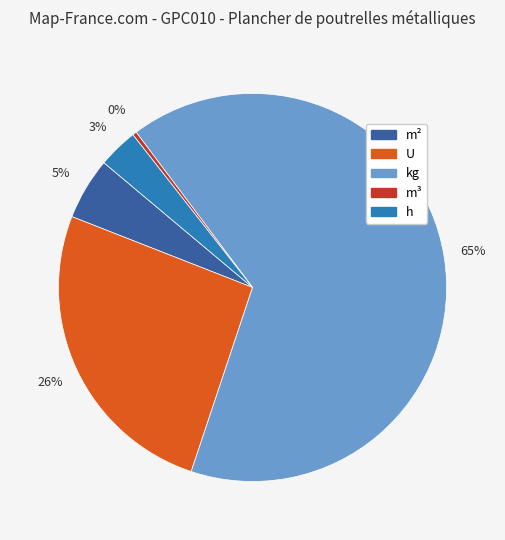

Does any single category account for the majority?

Yes